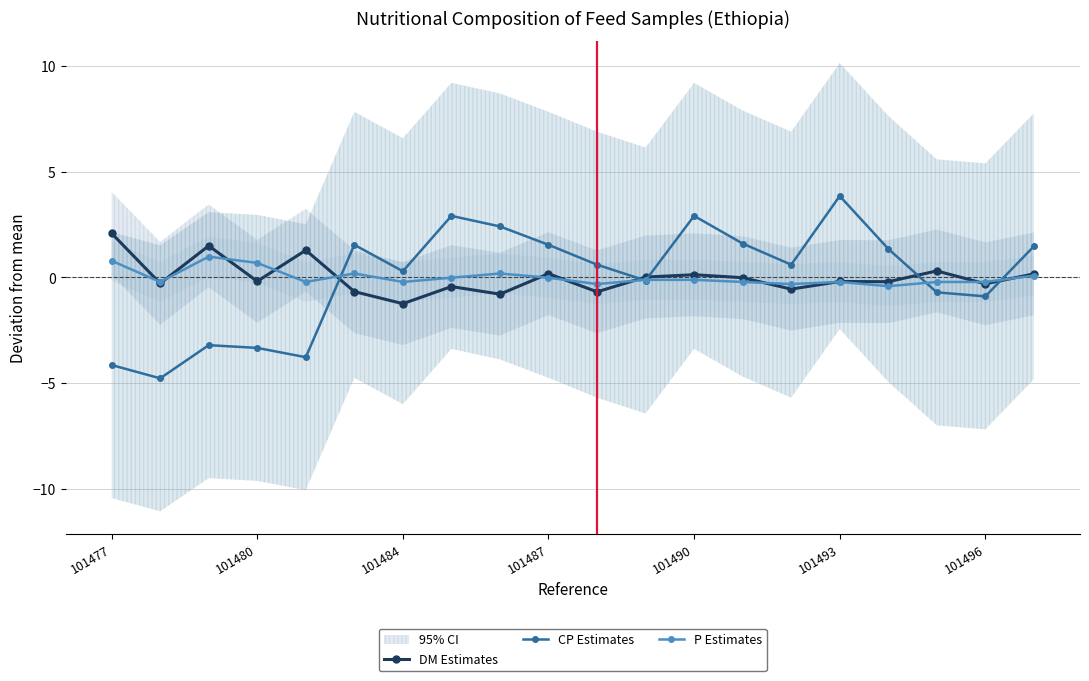

What position from the left is 13?

14